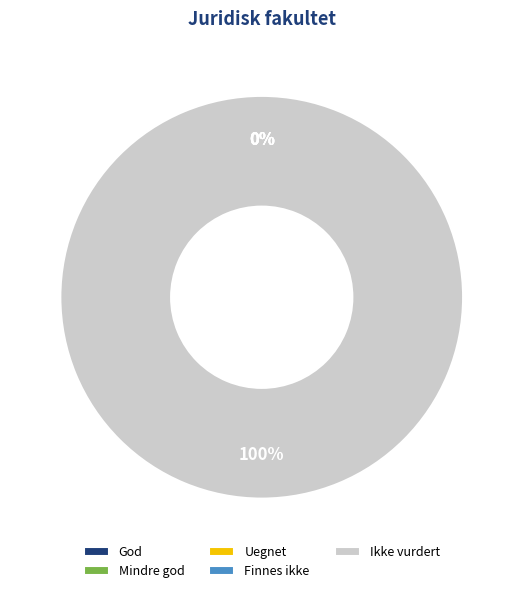

Between Finnes ikke and Uegnet, which is larger?

Finnes ikke